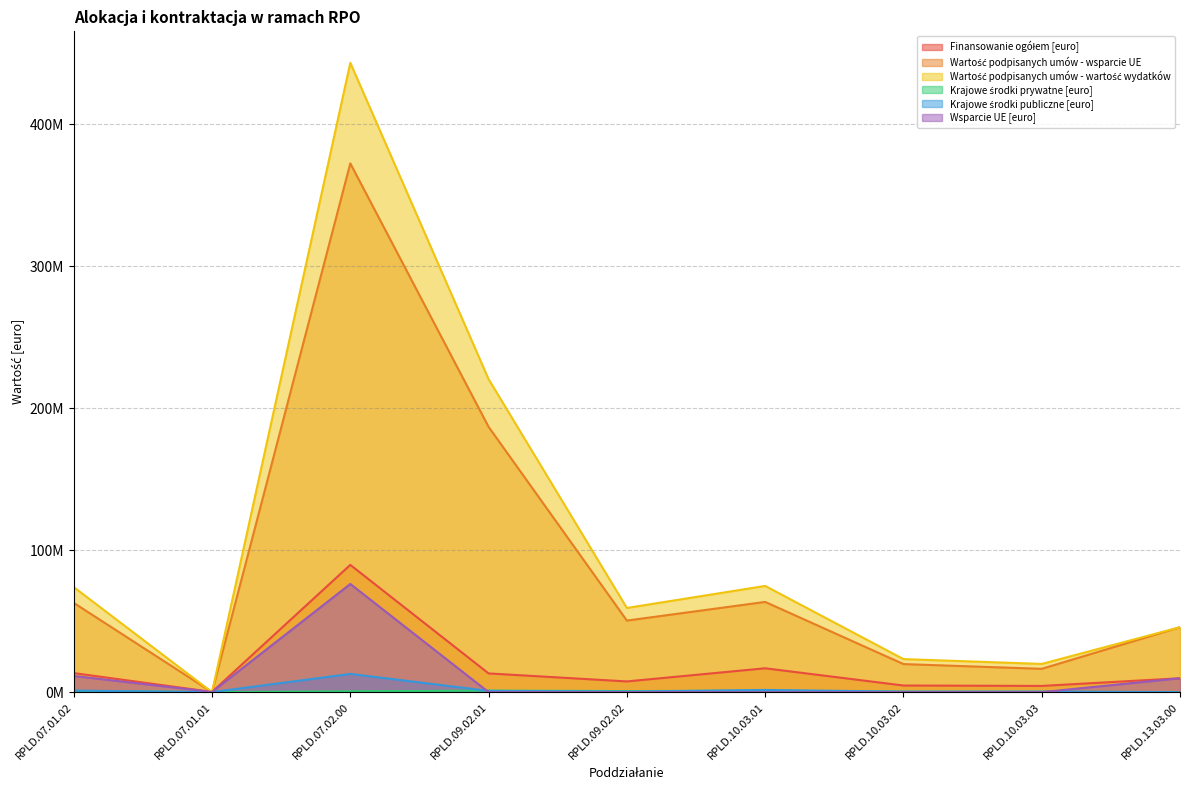

What is the label of the 2nd point from the right?

RPLD.10.03.03